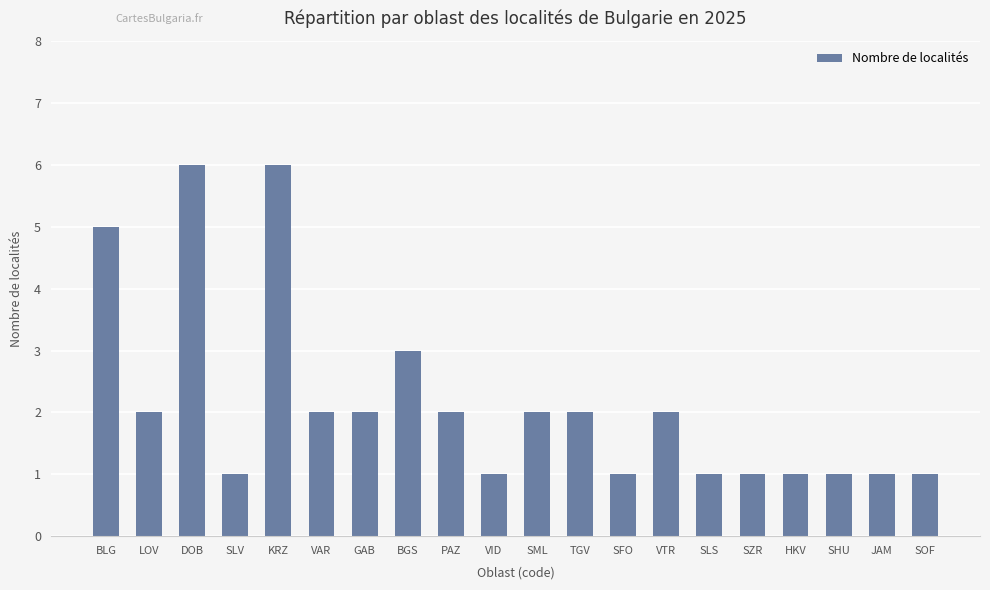

Is it true that the value at KRZ is 6?

True